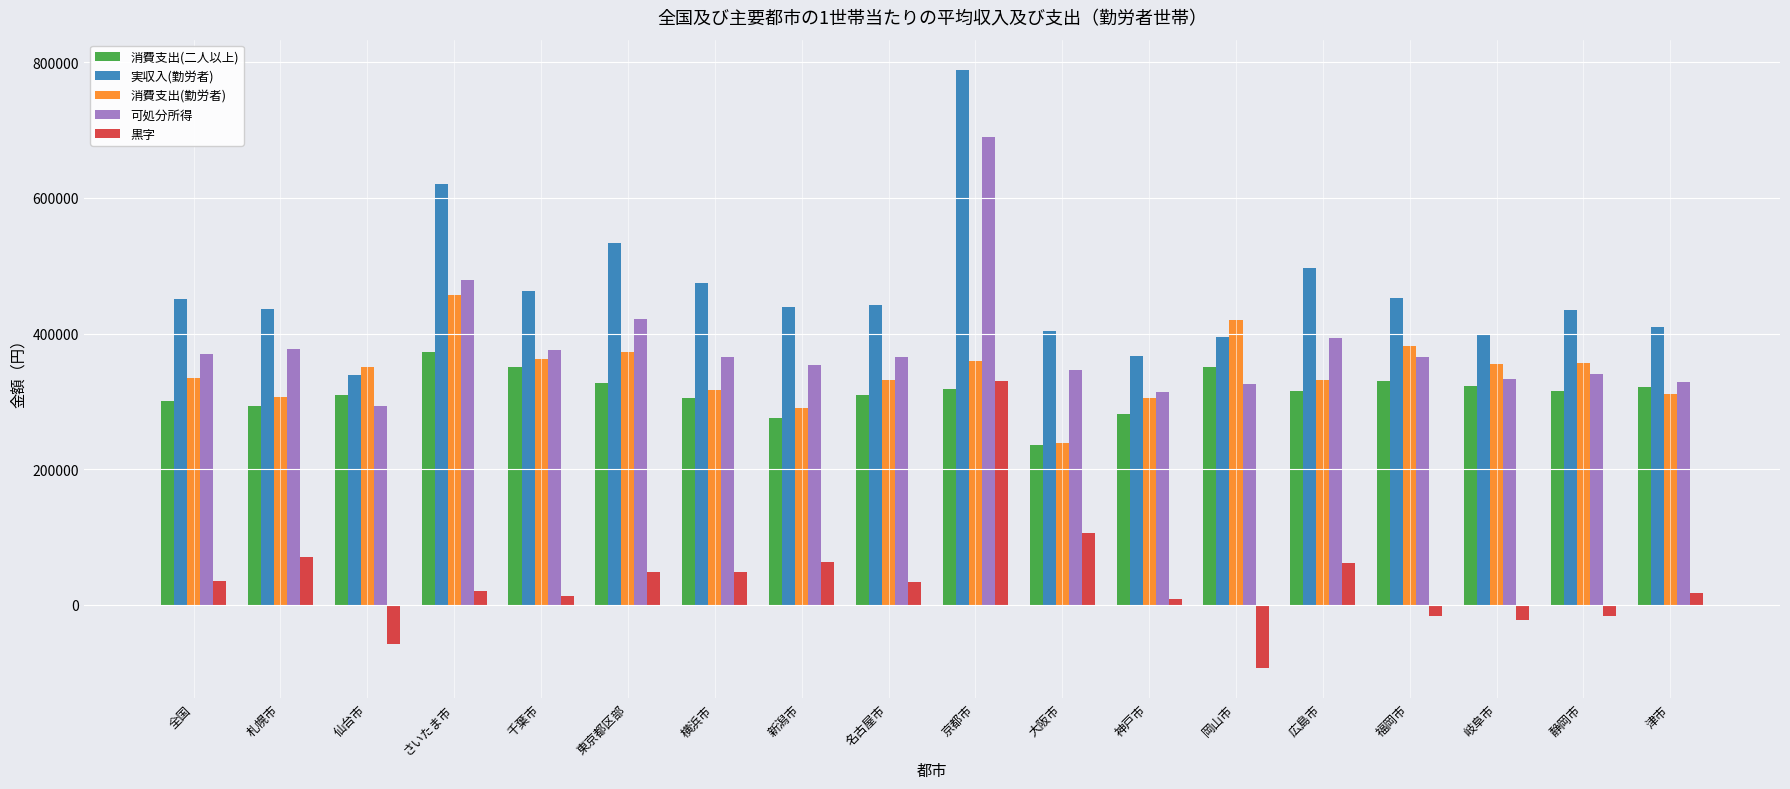

Which series has the widest spread of values?

実収入(勤労者)